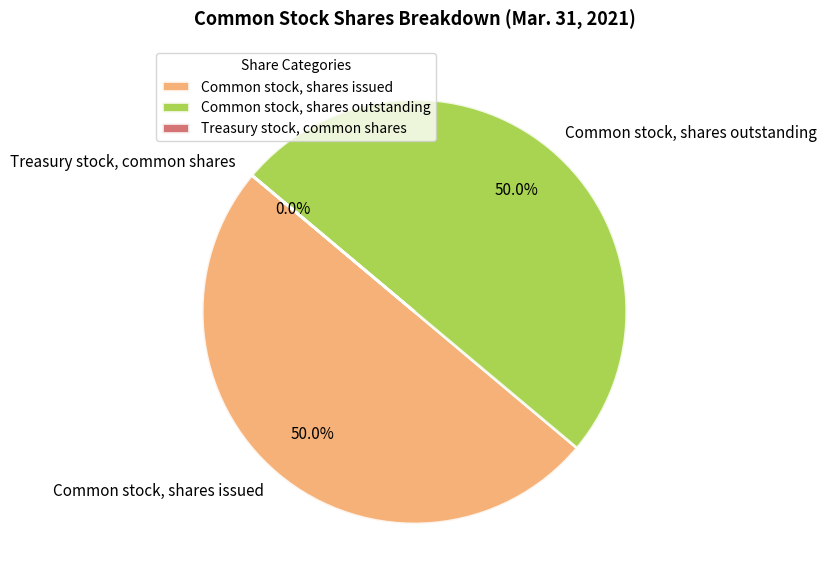

What percentage is the Common stock, shares outstanding slice, to the nearest percent?

50%